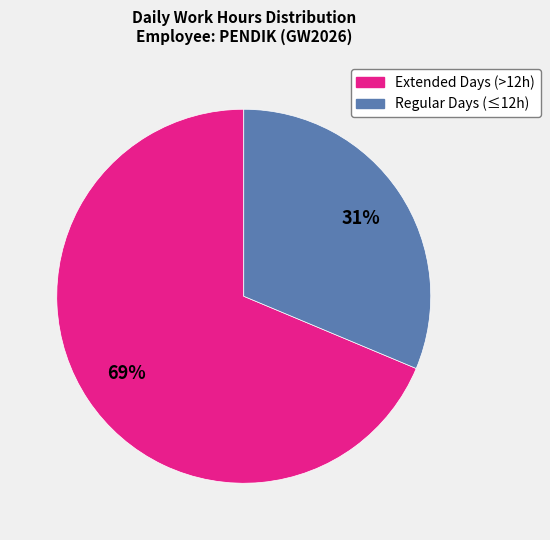

To the nearest percent, what is the average slice percentage?

50%